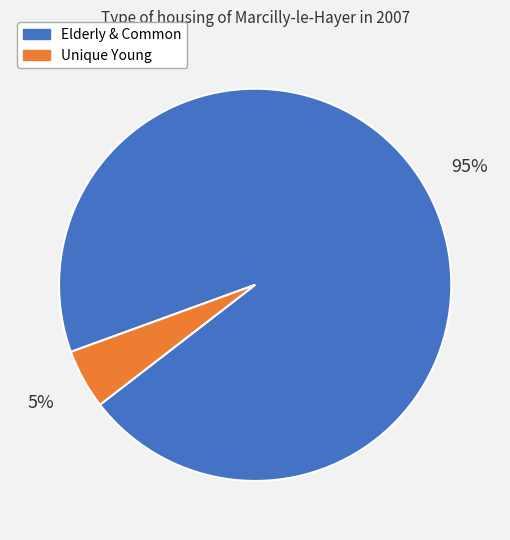

To the nearest percent, what is the average slice percentage?

50%